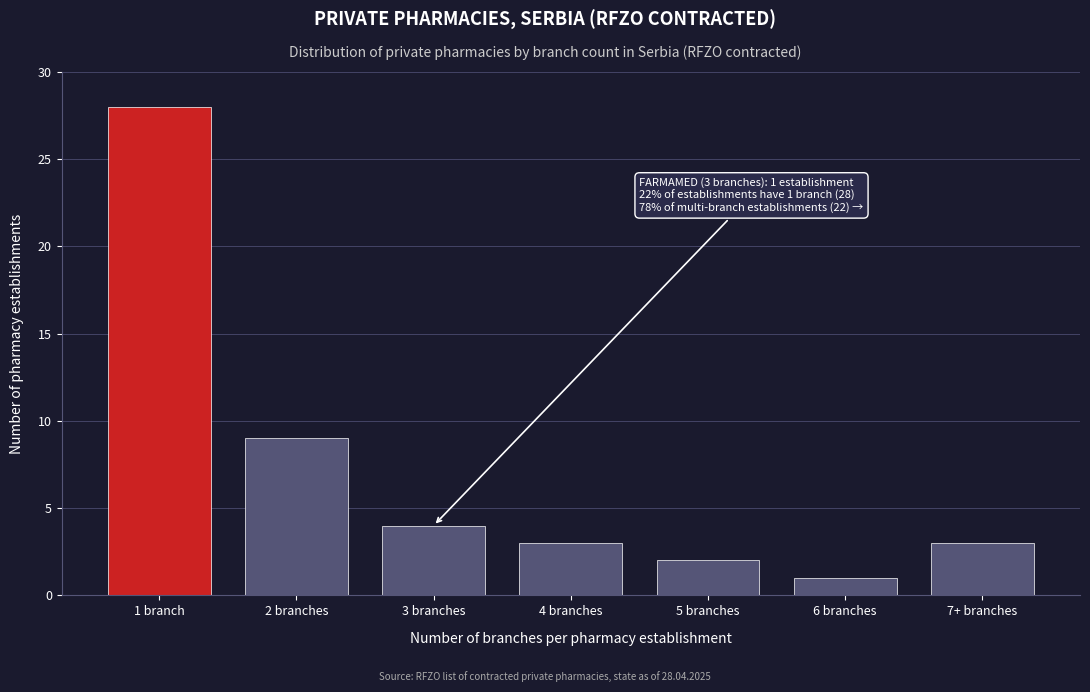

Reading right to left, list all the values displayed in this chart.

3	1	2	3	4	9	28